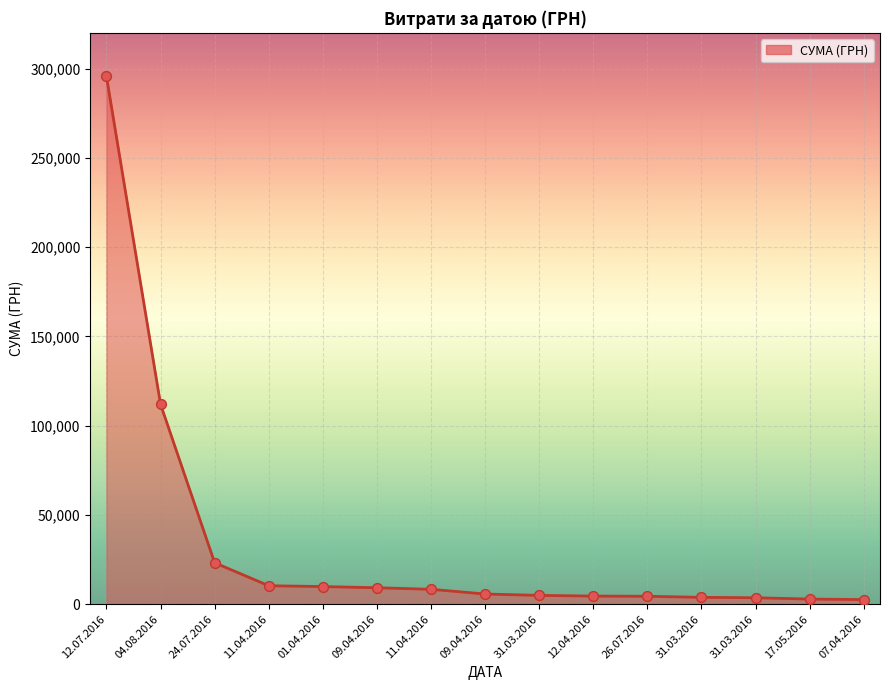

Between 26.07.2016 and 09.04.2016, which is larger?

09.04.2016